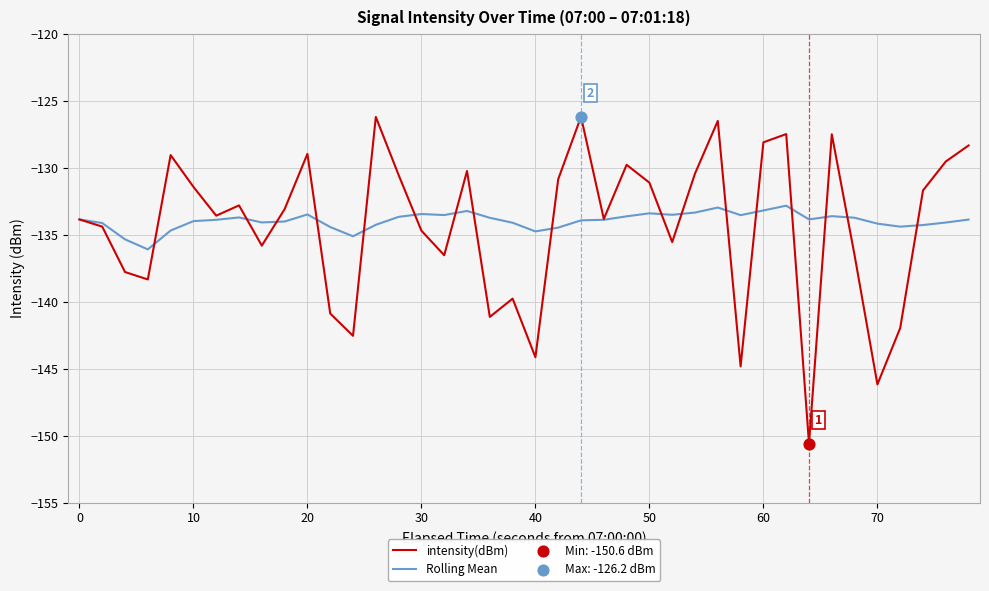

Which series has the largest range (max minus min)?

intensity(dBm)